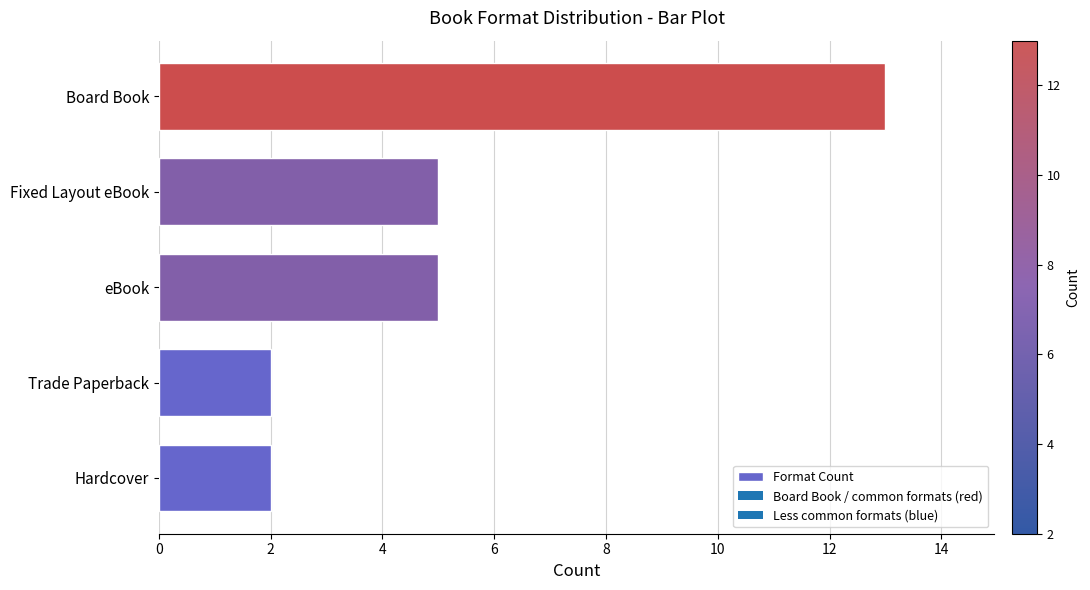

Are the bars grouped side by side (vs. stacked)?

No